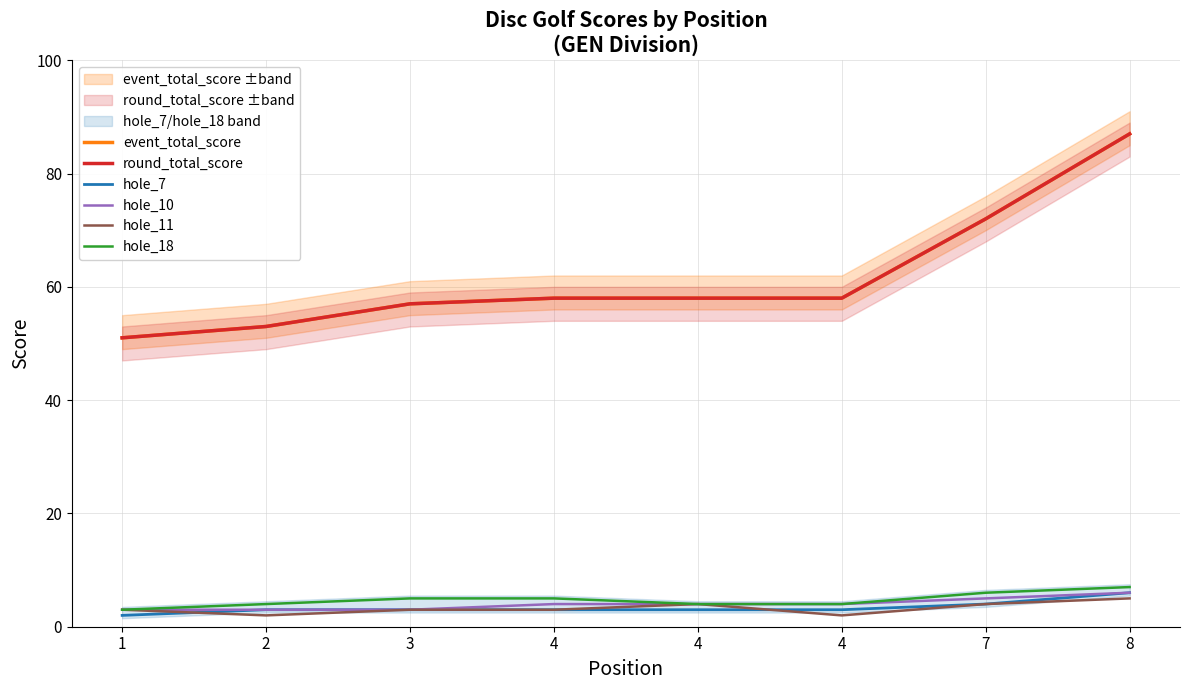

True or false: hole_10 has a value of 3 at 3.

True